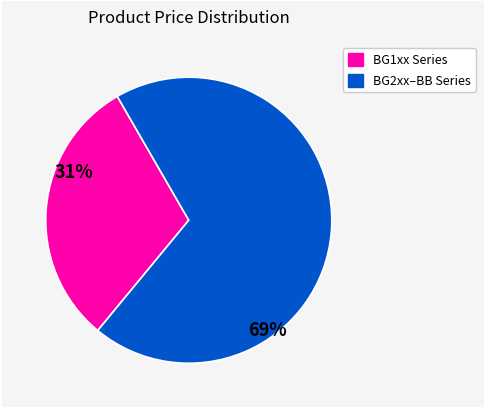

Is there a majority slice in this chart?

Yes